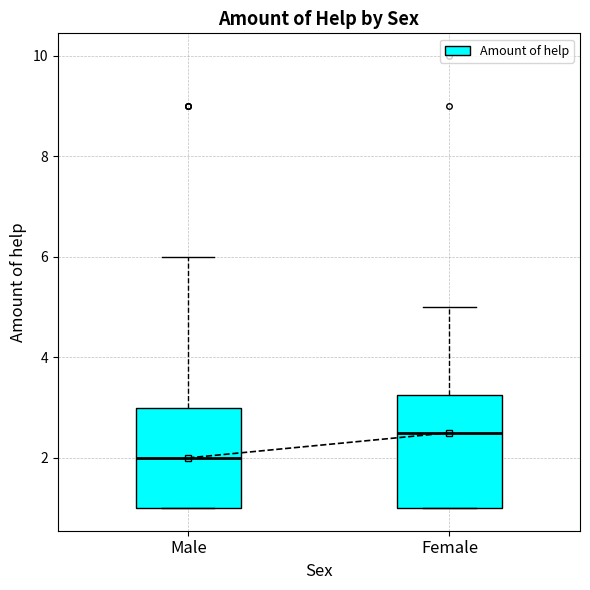

Which box's median line is the highest?

Female